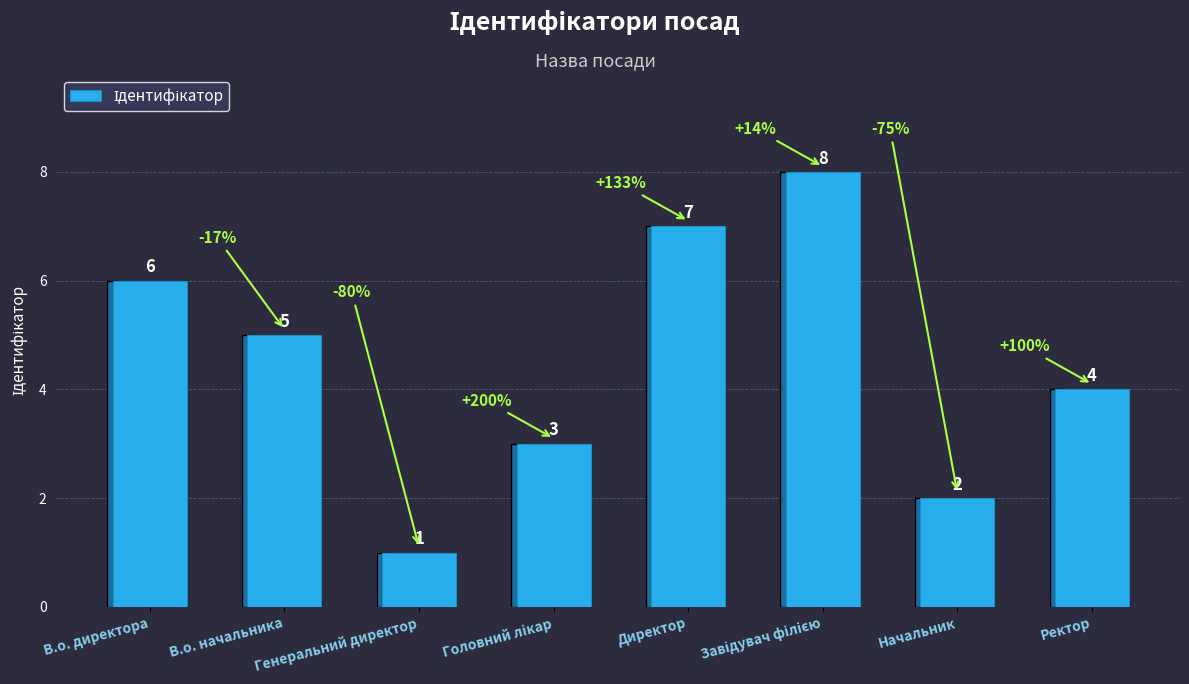

What is the difference between the second highest and second lowest values?

5